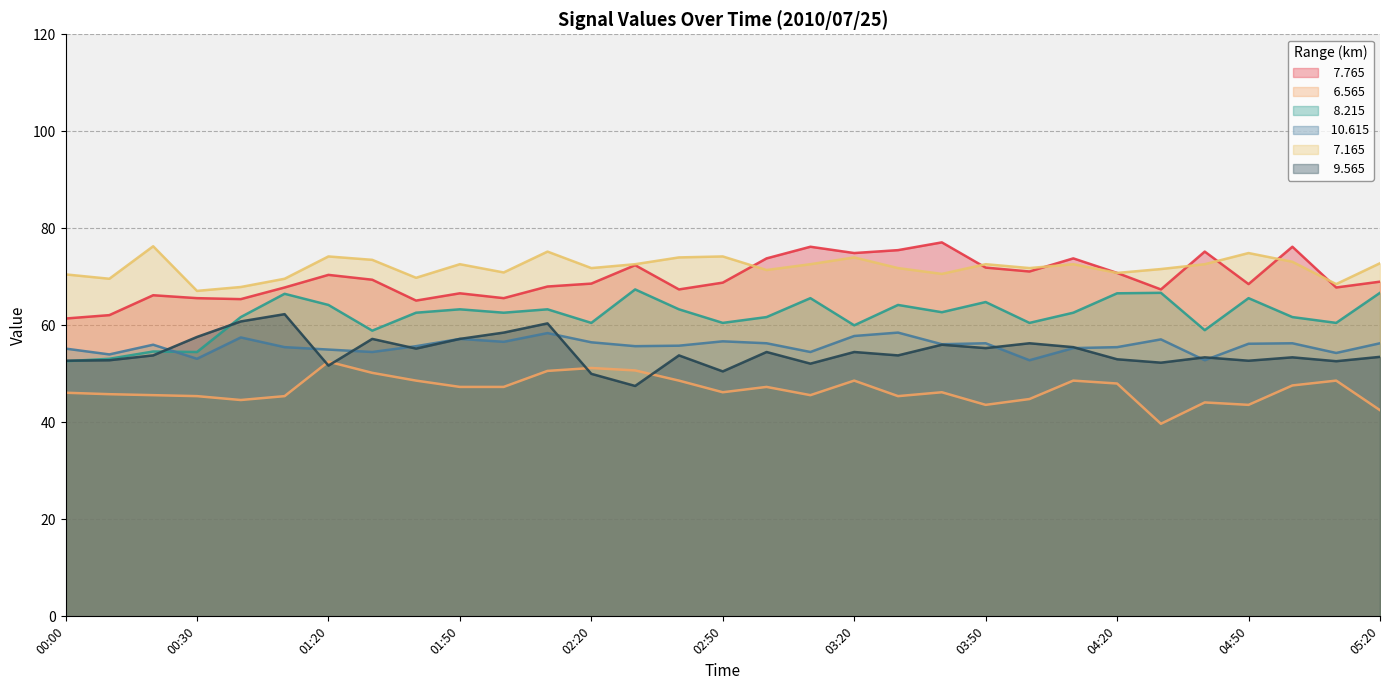

At which label does   6.565 first exceed 46?

00:00